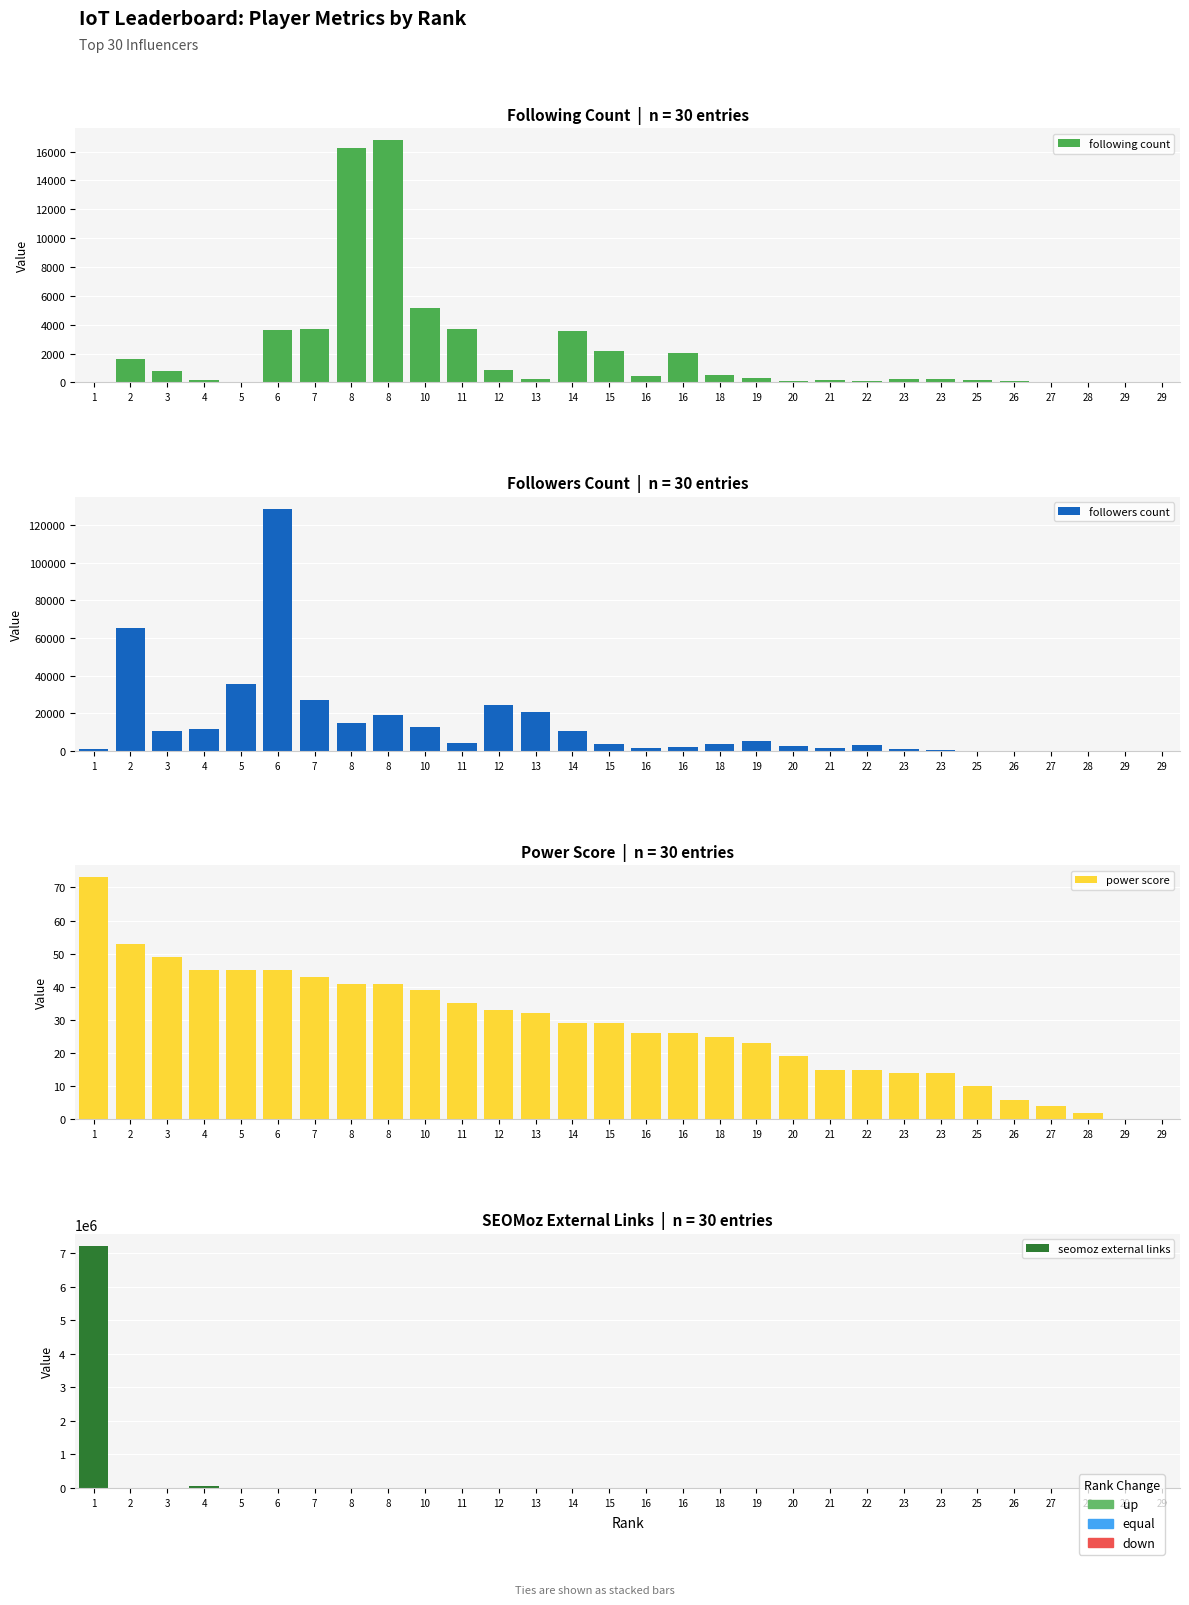

Are the bars horizontal?

No